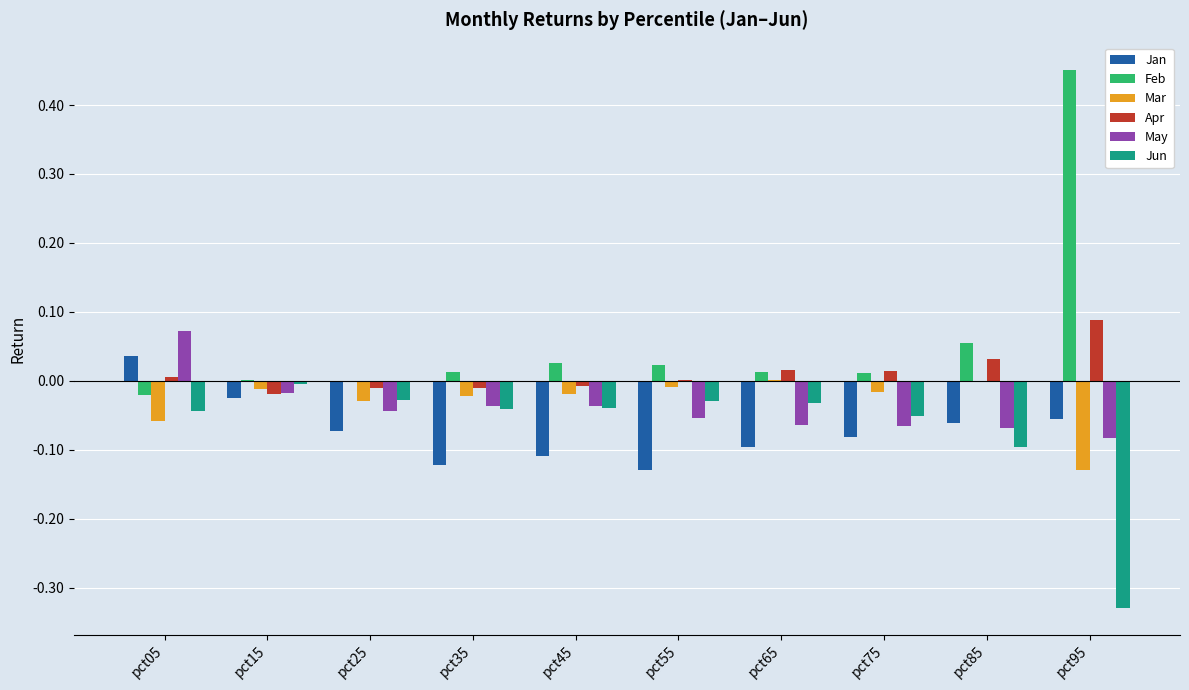

How many series are shown in this chart?

6